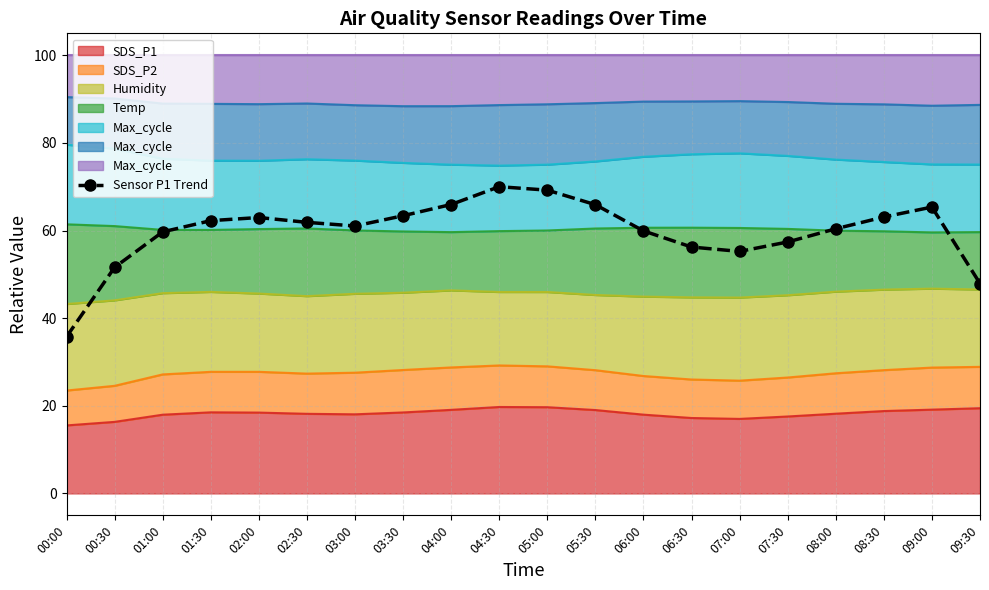

What position from the right is 08:00?

4